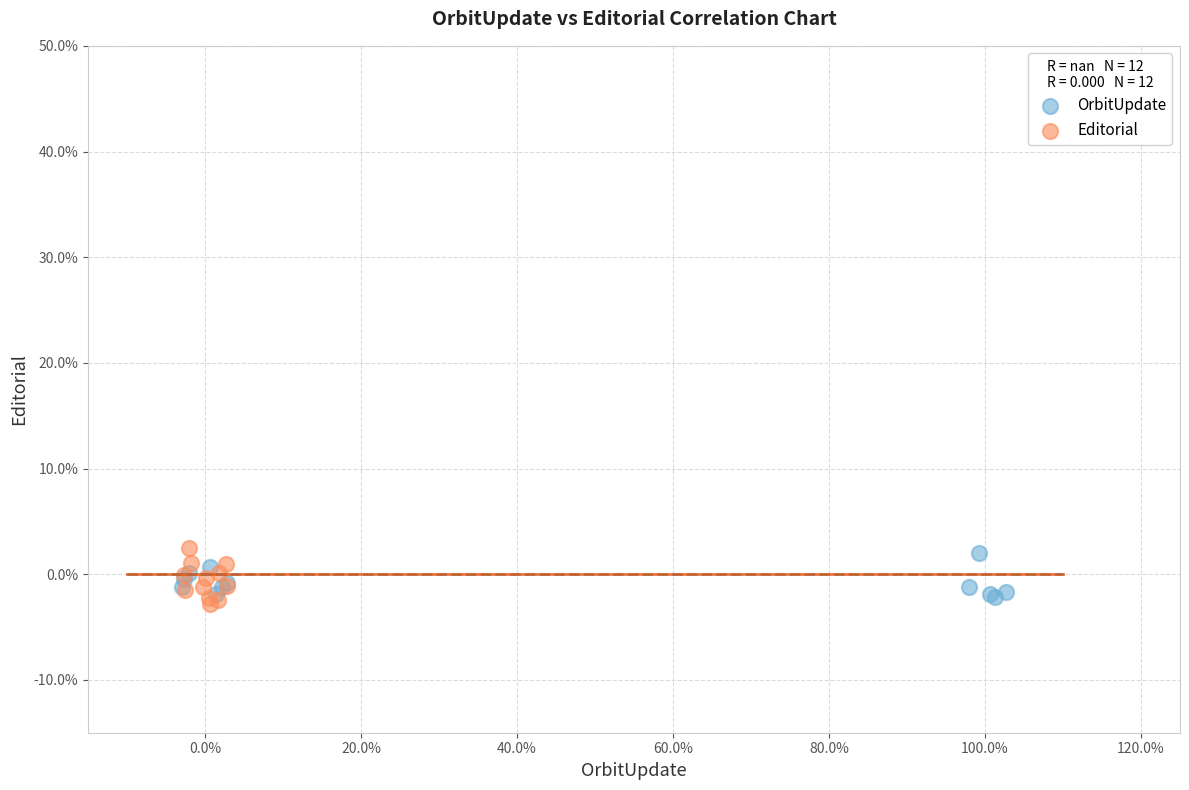

What are all the series names shown in the legend?

OrbitUpdate, Editorial